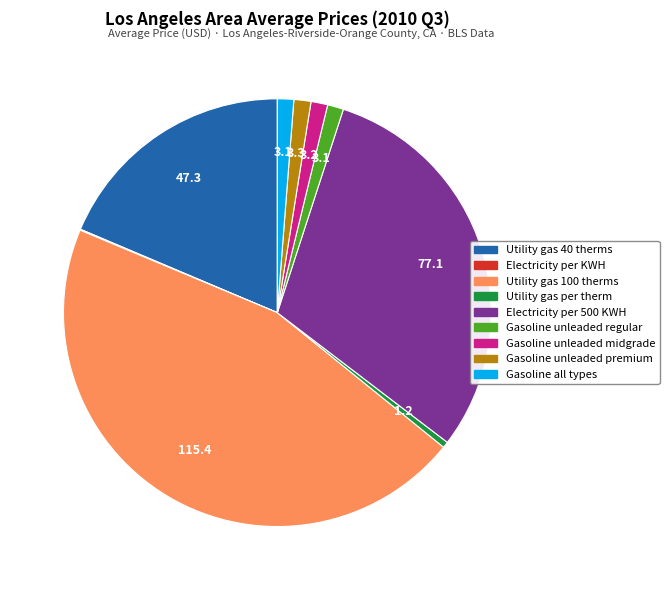

Does any single category account for the majority?

No